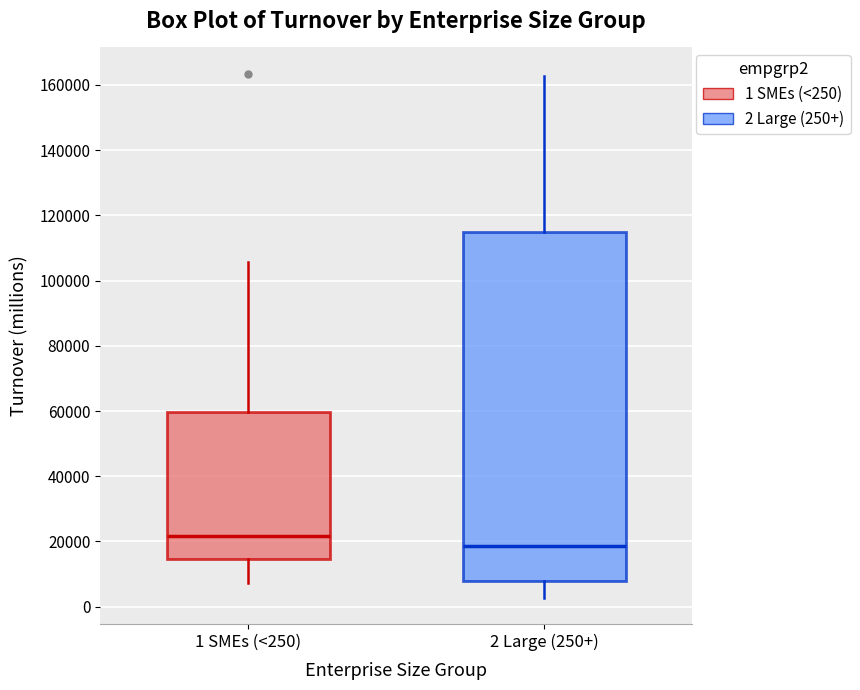

Which box has the lowest median line?

2 Large (250+)